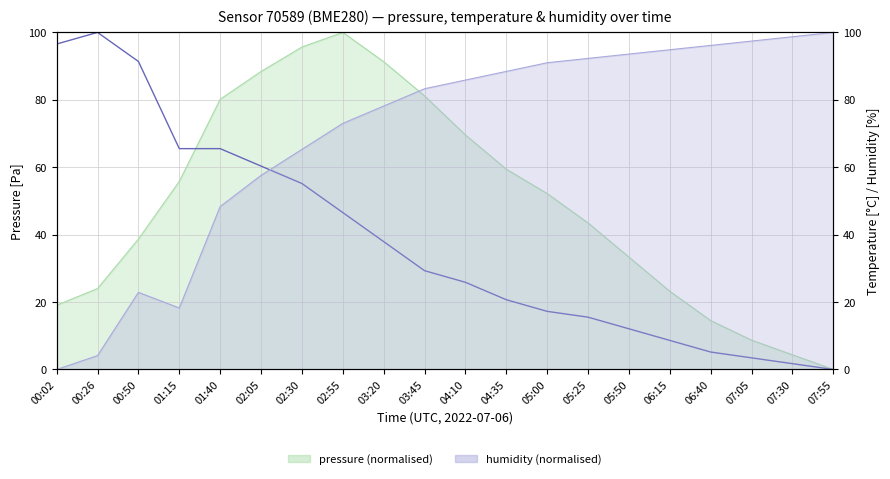

Reading left to right, what are all the values shown in this chart?

96.6	100.0	91.4	65.5	65.5	60.3	55.2	46.6	37.9	29.3	25.9	20.7	17.2	15.5	12.1	8.6	5.2	3.4	1.7	0.0